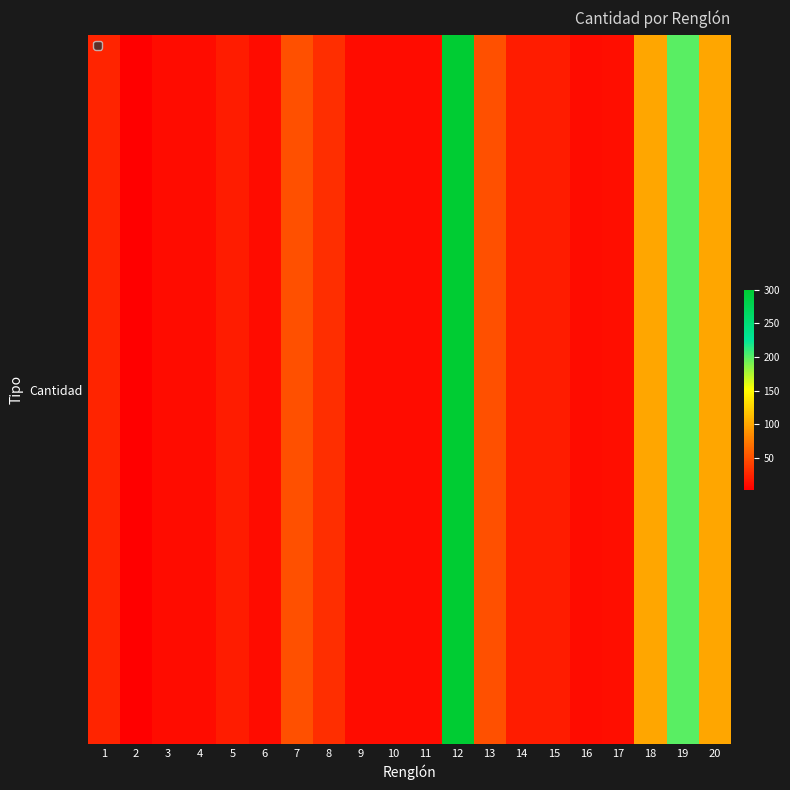

Reading right to left, list all the values displayed in this chart.

100	200	100	12	10	20	20	50	300	10	10	10	30	50	10	20	10	10	3	24